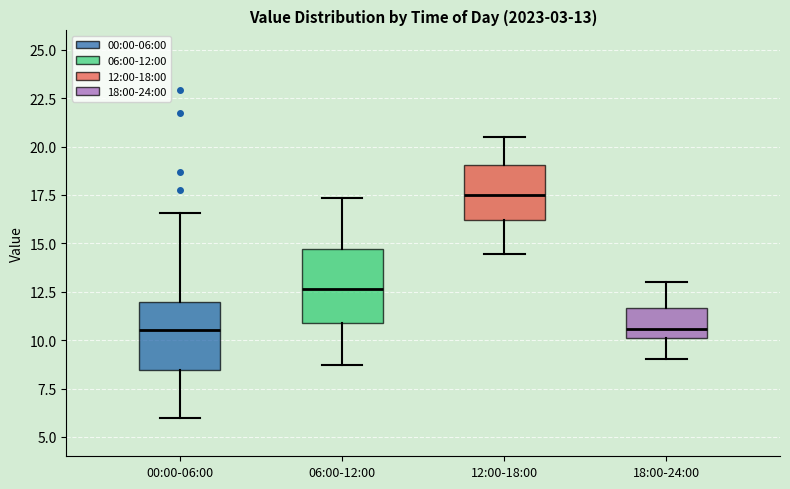

Which box has the highest median line?

12:00-18:00